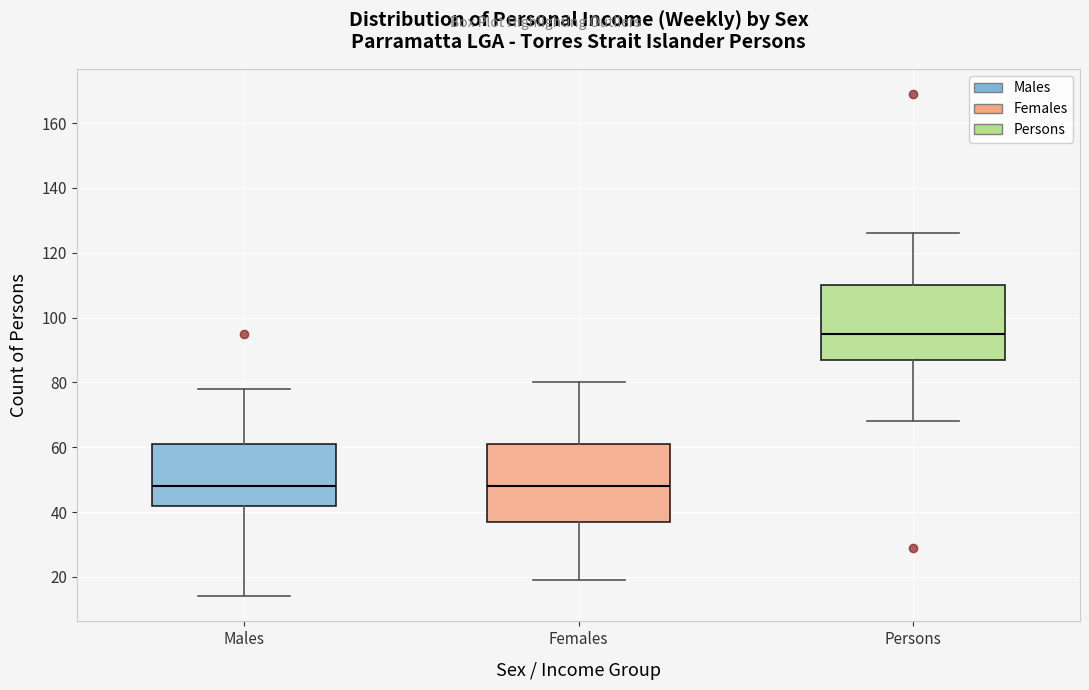

Reading left to right, transcribe this box plot: for each box, give where its median line is, the range the box spans, and where its two whiskers end, as read against the y-axis. The values are not printed on the chart, so give them approximately, as read against the axis.

Males: median 48, box 42 to 62, whiskers 14 to 78
Females: median 48, box 38 to 62, whiskers 20 to 80
Persons: median 96, box 88 to 110, whiskers 68 to 126